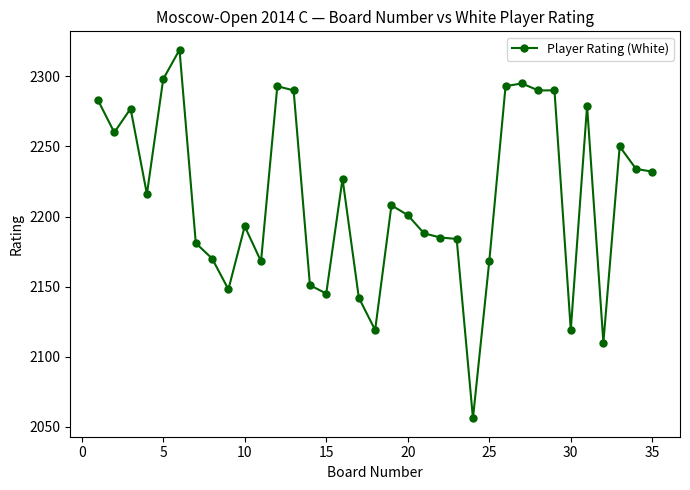

What is the sum of all values?

77462